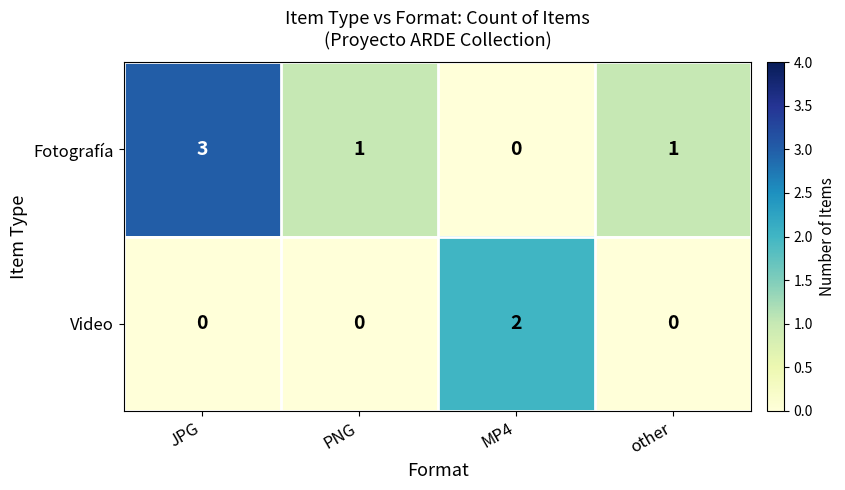

Which series has the widest spread of values?

Fotografía